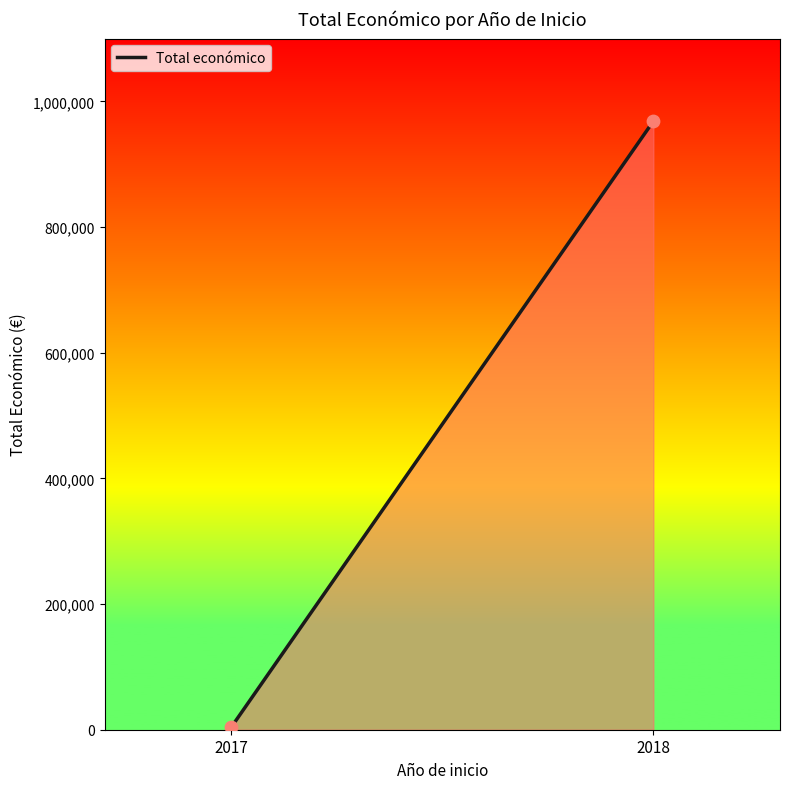

What is the range of Y values (max minus min)?

964615